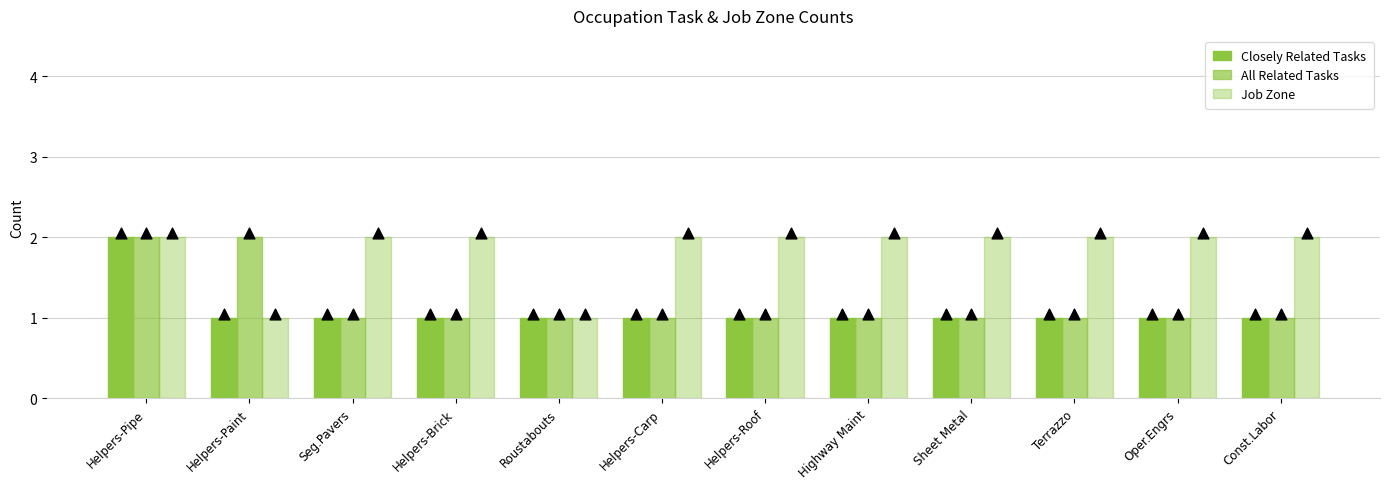

Is the value of Closely Related Tasks at Helpers-Paint greater than the value of Job Zone at Helpers-Paint?

No